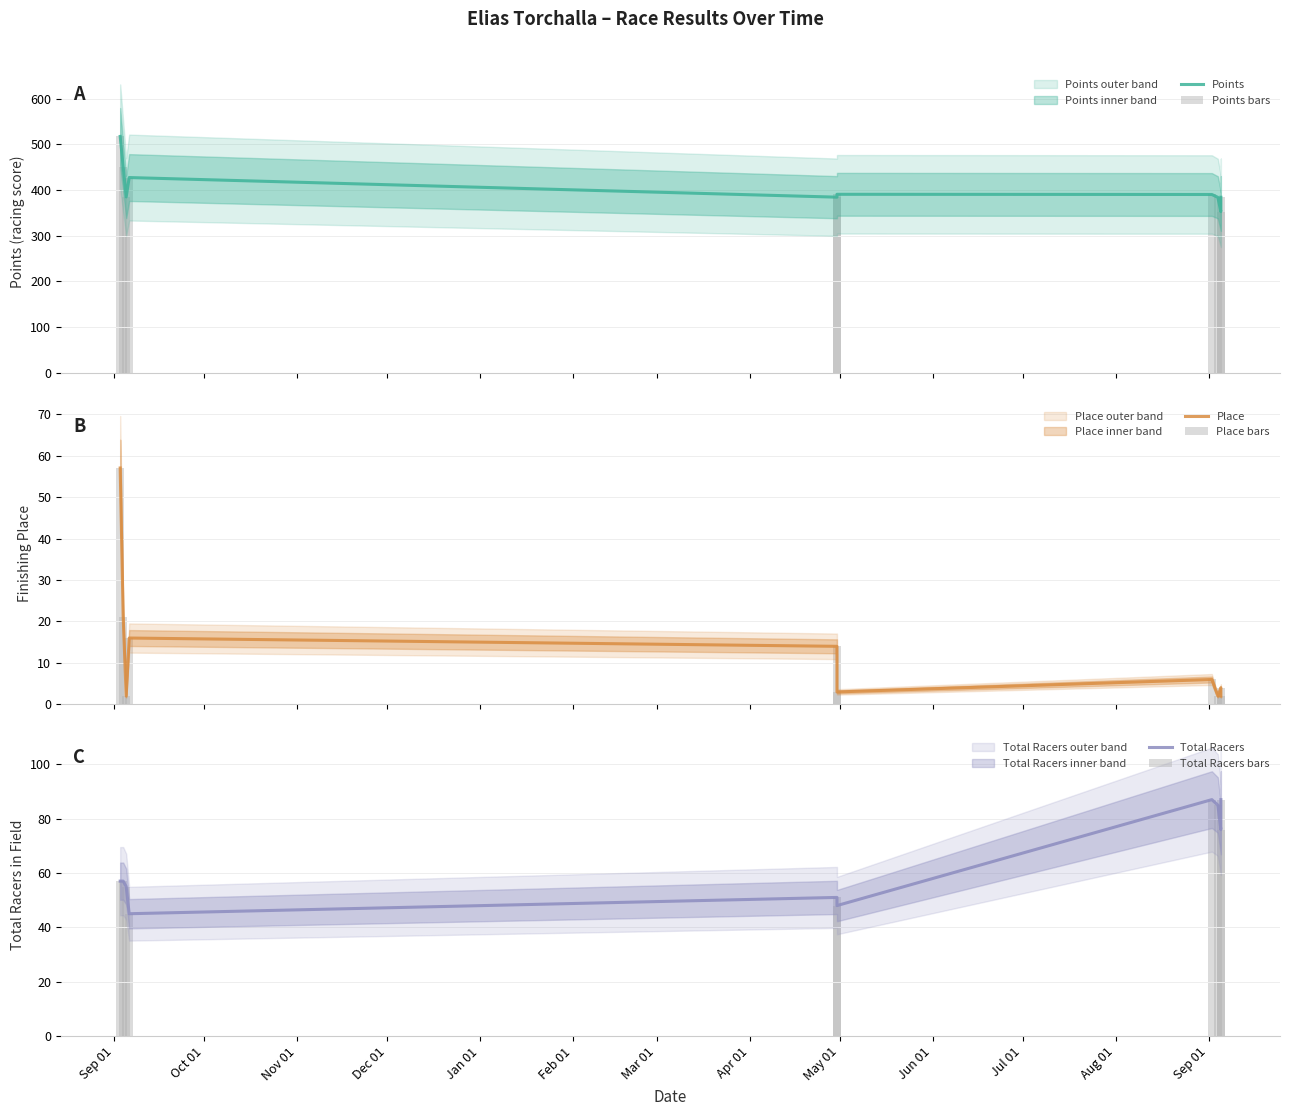

What is the maximum value for Total Racers bars?

87.0